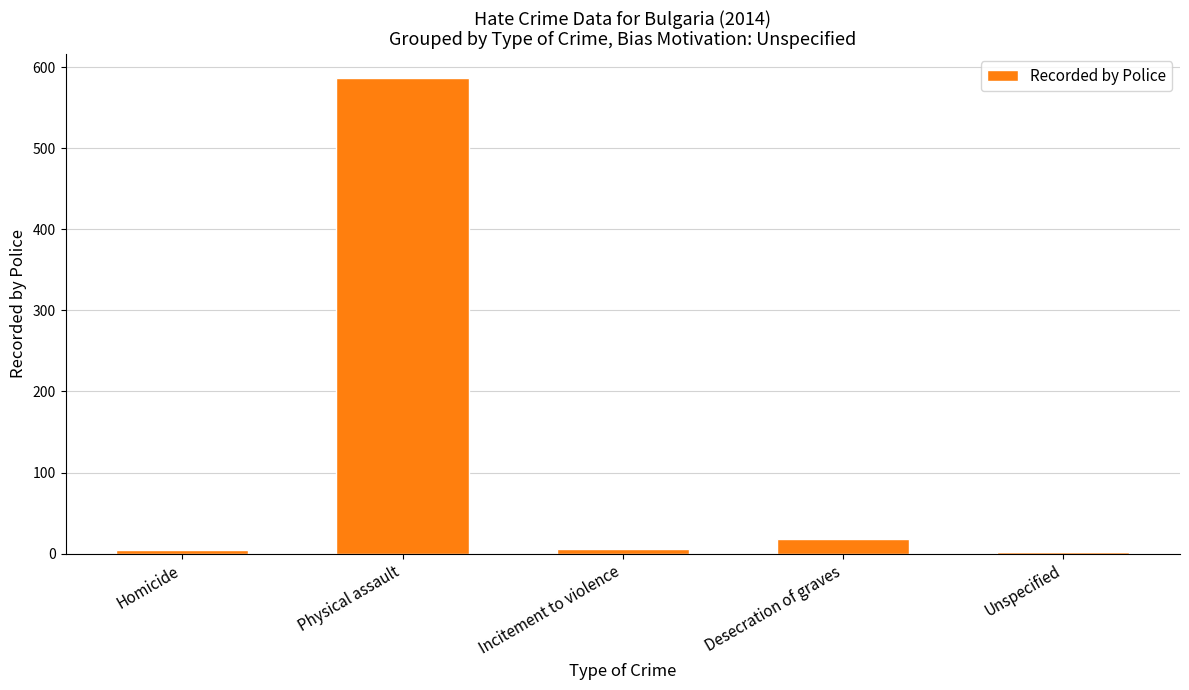

What is the difference between the second highest and second lowest values?

14